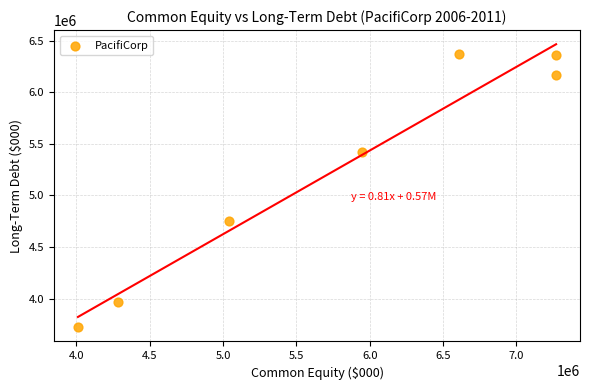

What is the range of X values (max minus min)?

3260666